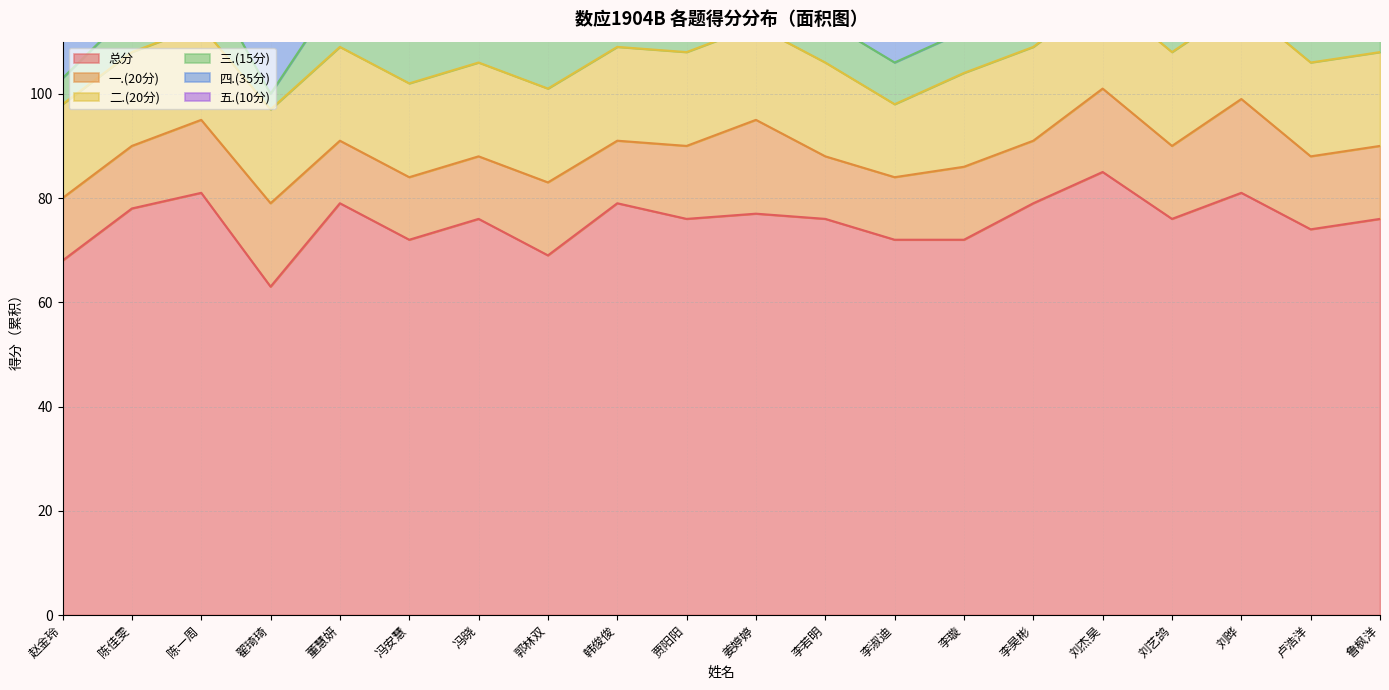

Count the 三.(15分) values in the range 8 to 11.

17